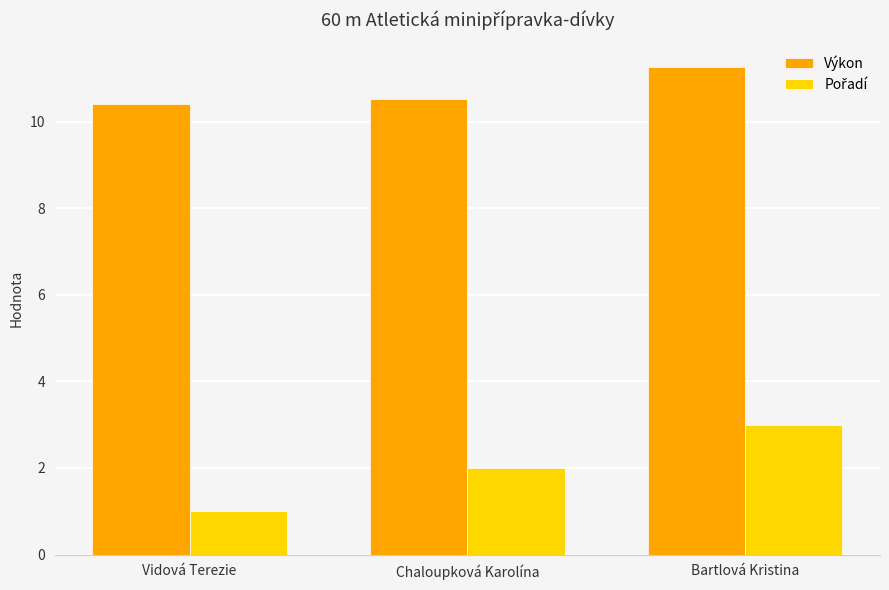

How many Výkon values are between 10 and 11?

2